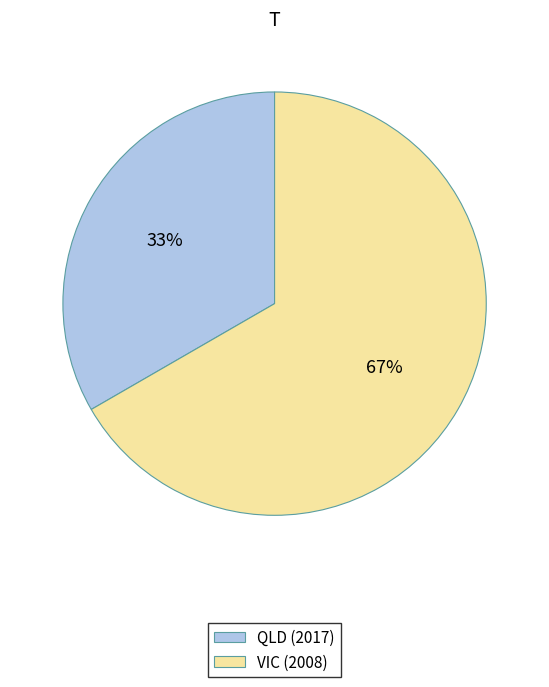

Is there a majority slice in this chart?

Yes